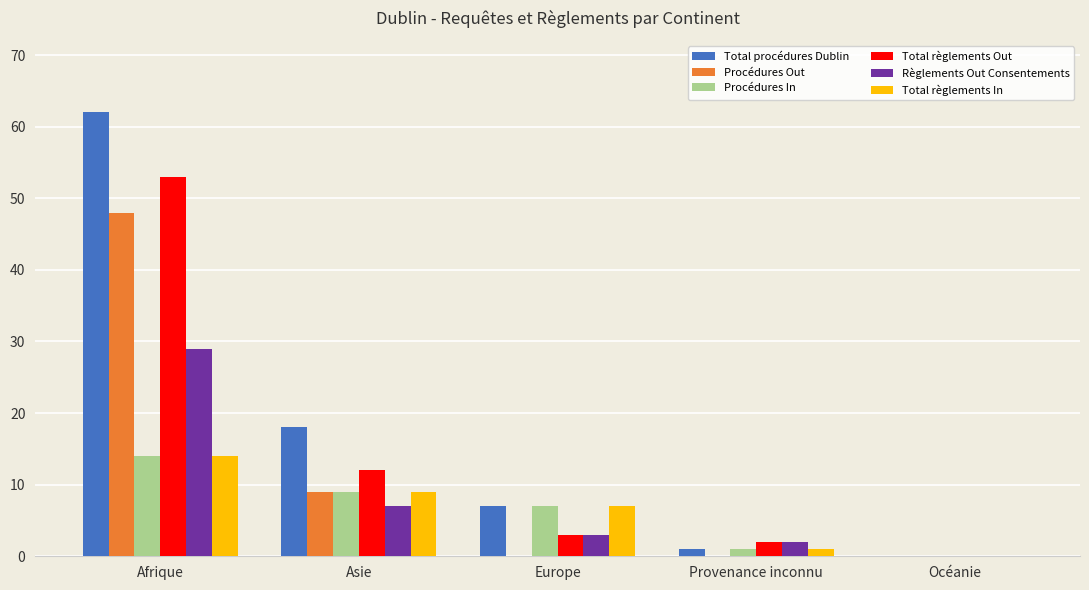

Is the value of Procédures Out at Provenance inconnu greater than the value of Total règlements In at Afrique?

No